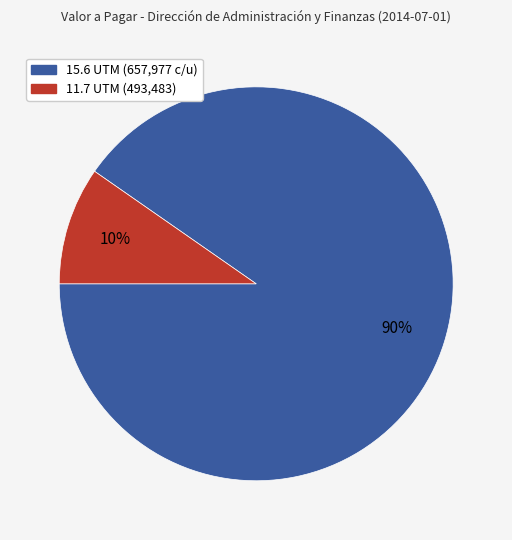

Does any single category account for the majority?

Yes